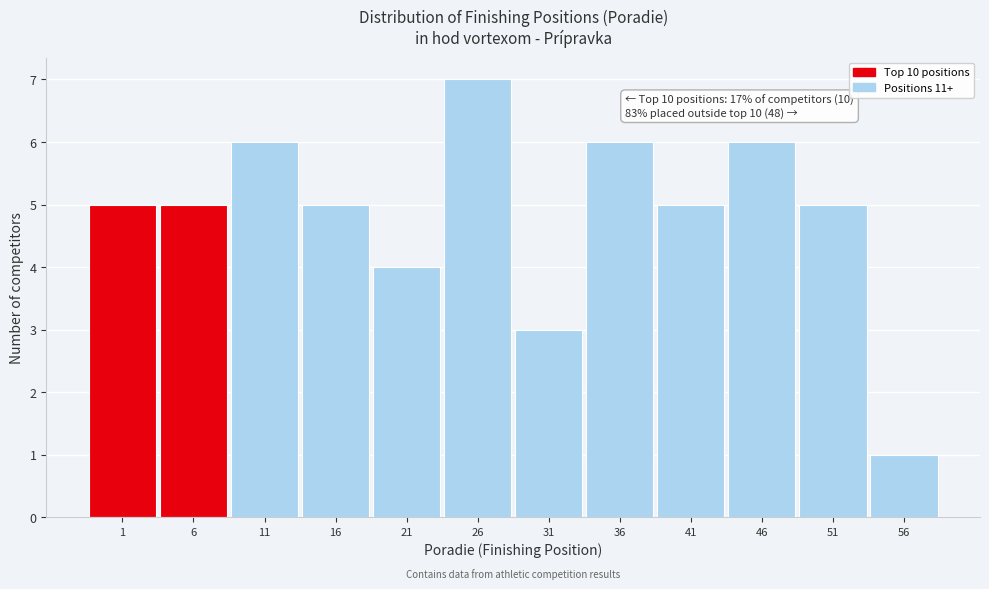

Reading right to left, list all the values displayed in this chart.

1	5	6	5	6	3	7	4	5	6	5	5